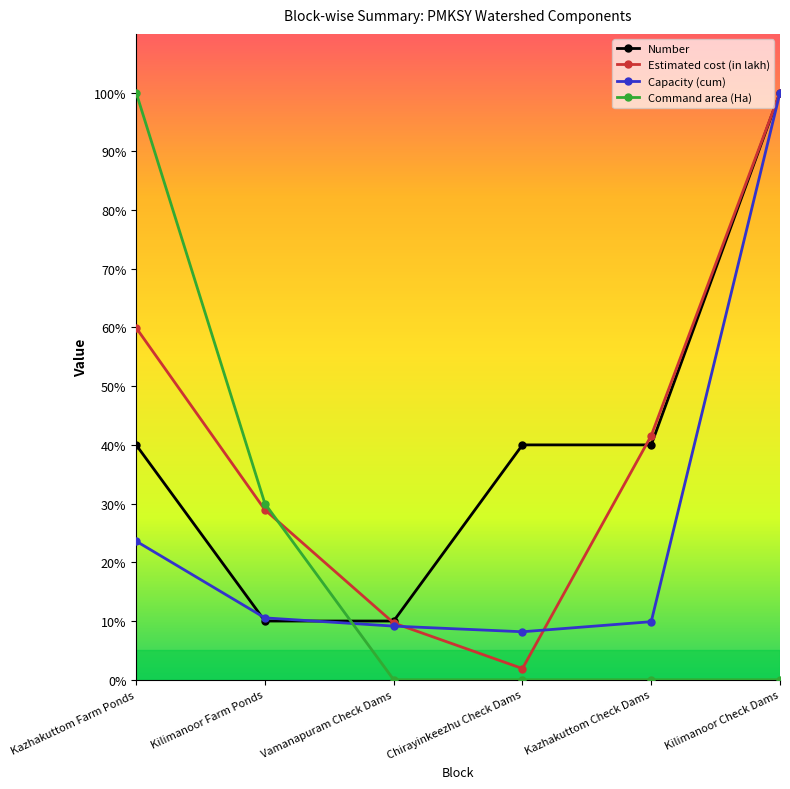

How many distinct data groups are displayed?

4